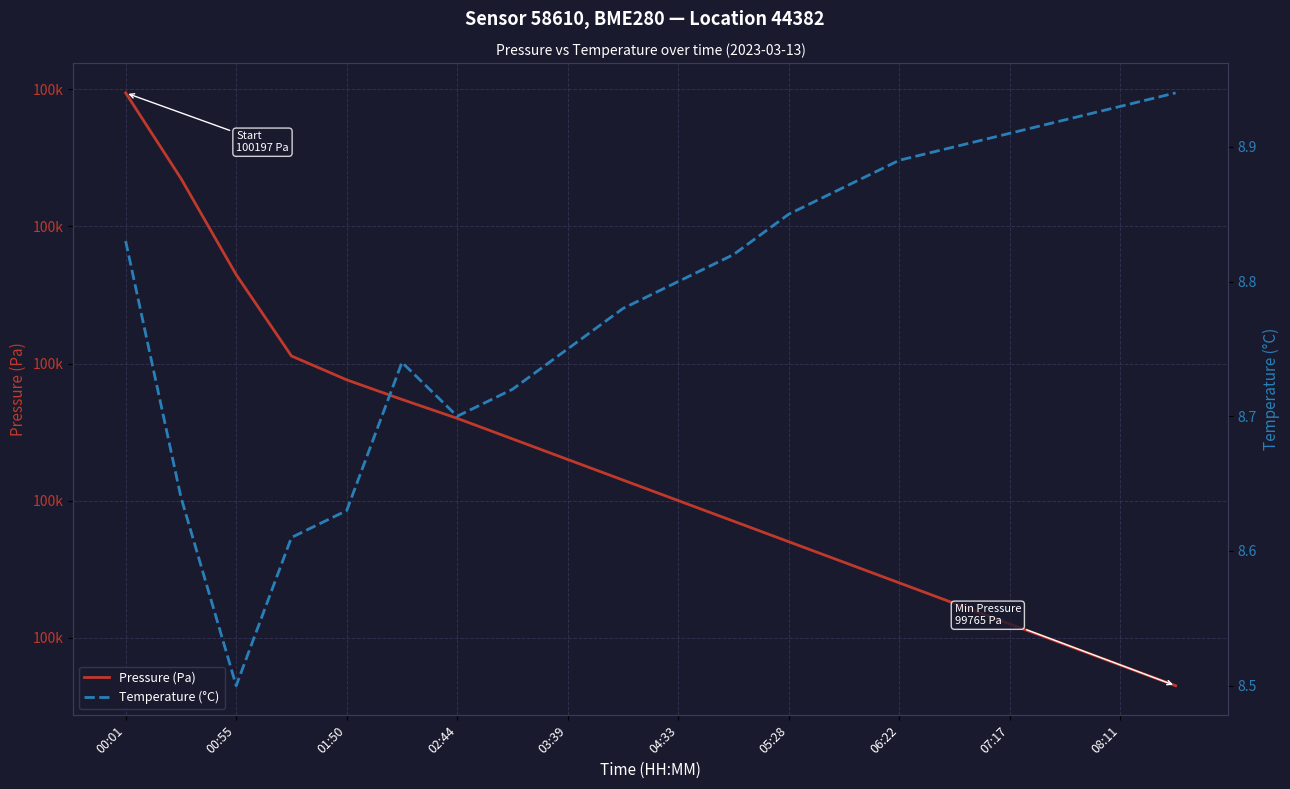

True or false: Temperature (°C) and Pressure (Pa) cross at least once.

False